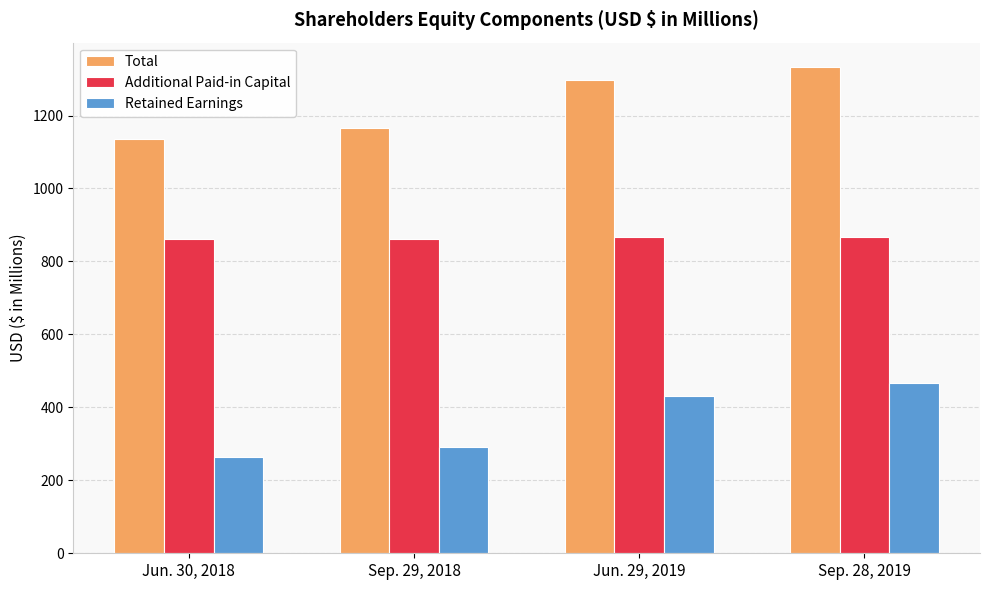

How many data points in Additional Paid-in Capital are less than 866?

2